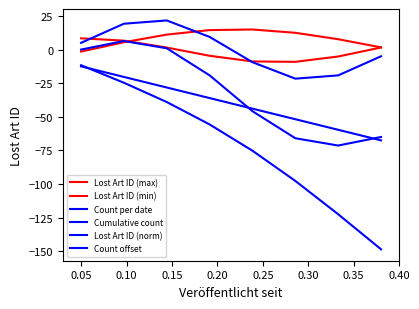

What is the difference between the maximum and minimum values in the Lost Art ID (norm) series?

136.8